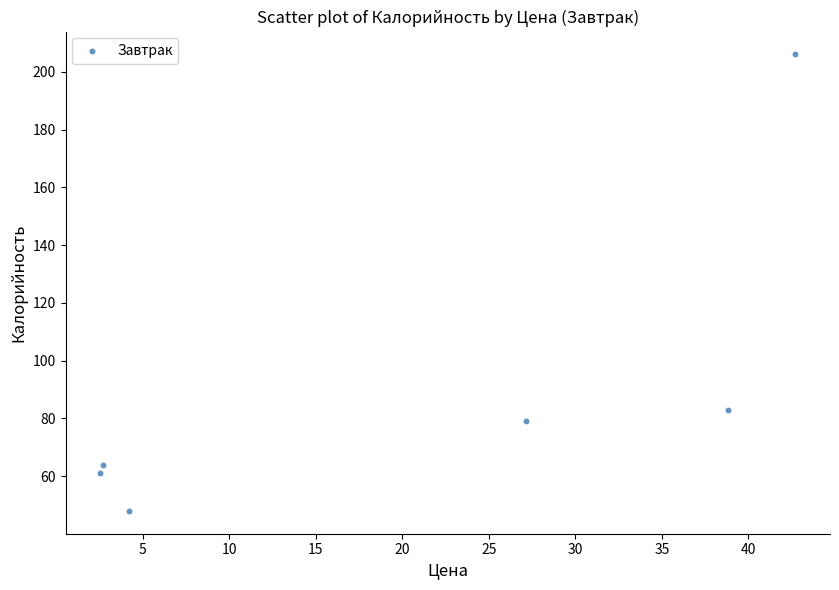

What is the average Y value?

90